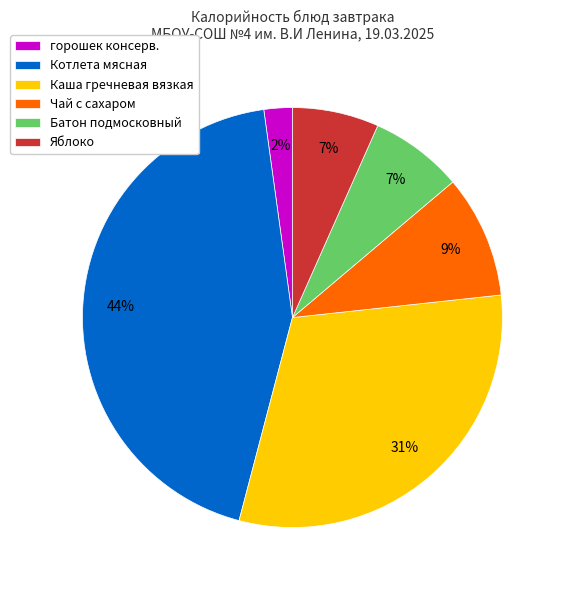

Count the number of slices in the pie.

6